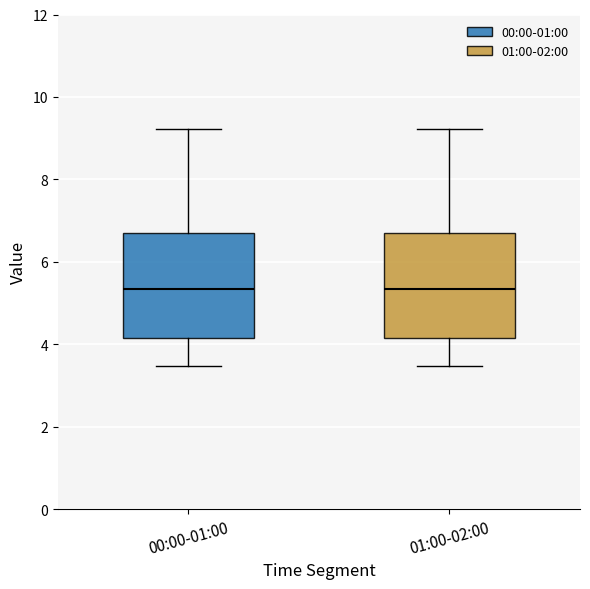

Where is the lower edge of the box for 01:00-02:00 on the y-axis? The values are not printed on the chart, so give them approximately, as read against the axis.

4.2